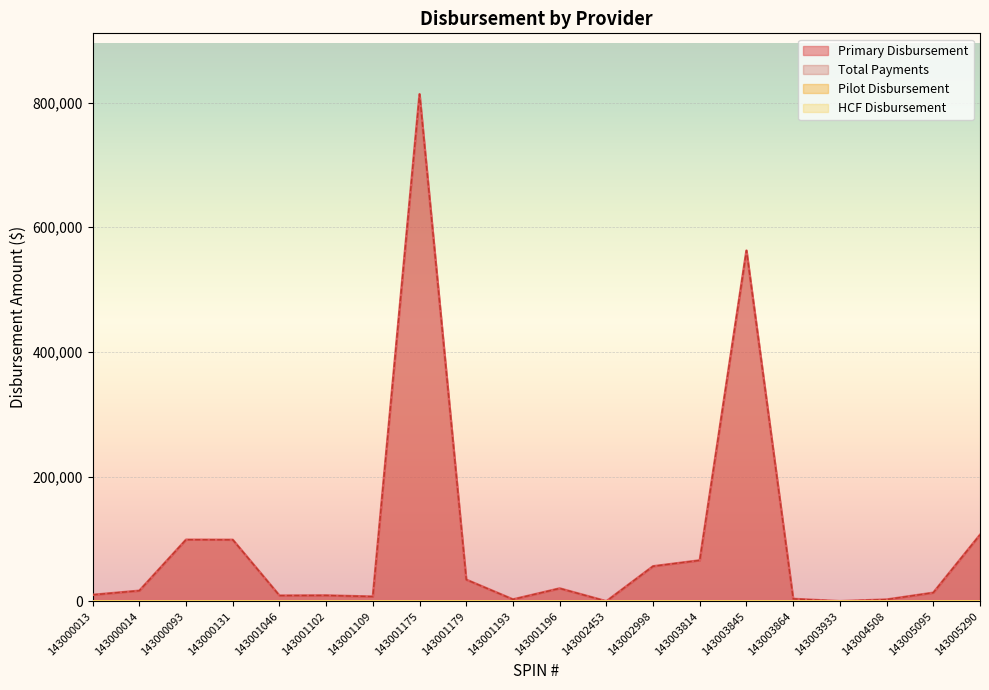

Does the chart display data point markers on the line(s)?

No